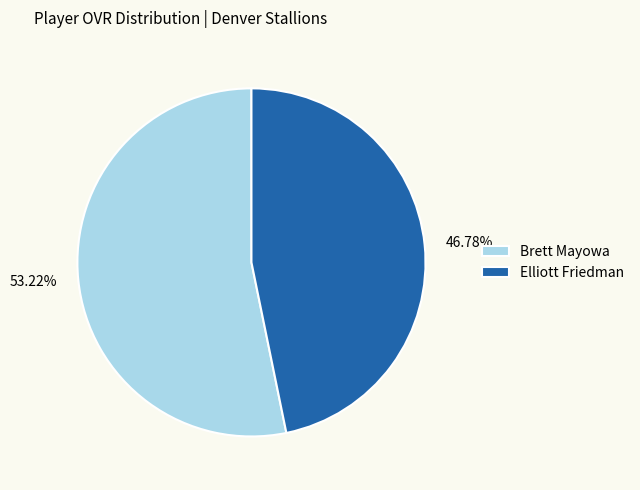

What is the ratio of the value at Elliott Friedman to the value at Brett Mayowa?

0.9